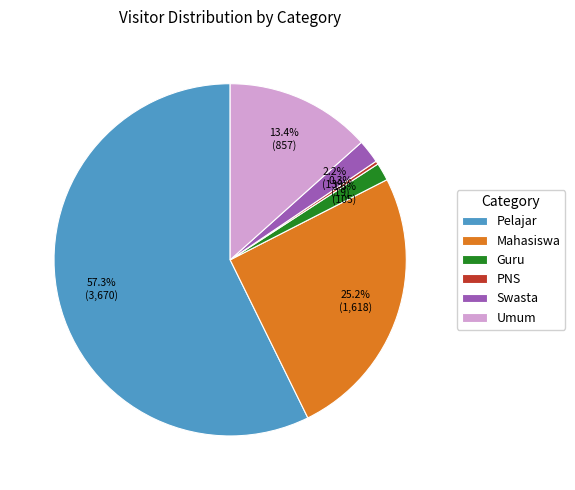

How many segments does this pie chart have?

6